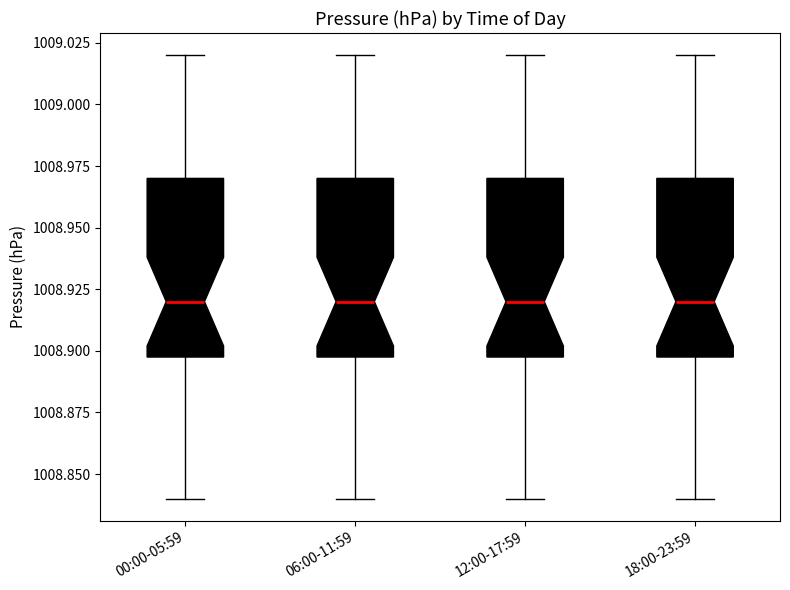

Where is the upper edge of the box for 06:00-11:59 on the y-axis? The values are not printed on the chart, so give them approximately, as read against the axis.

1008.97